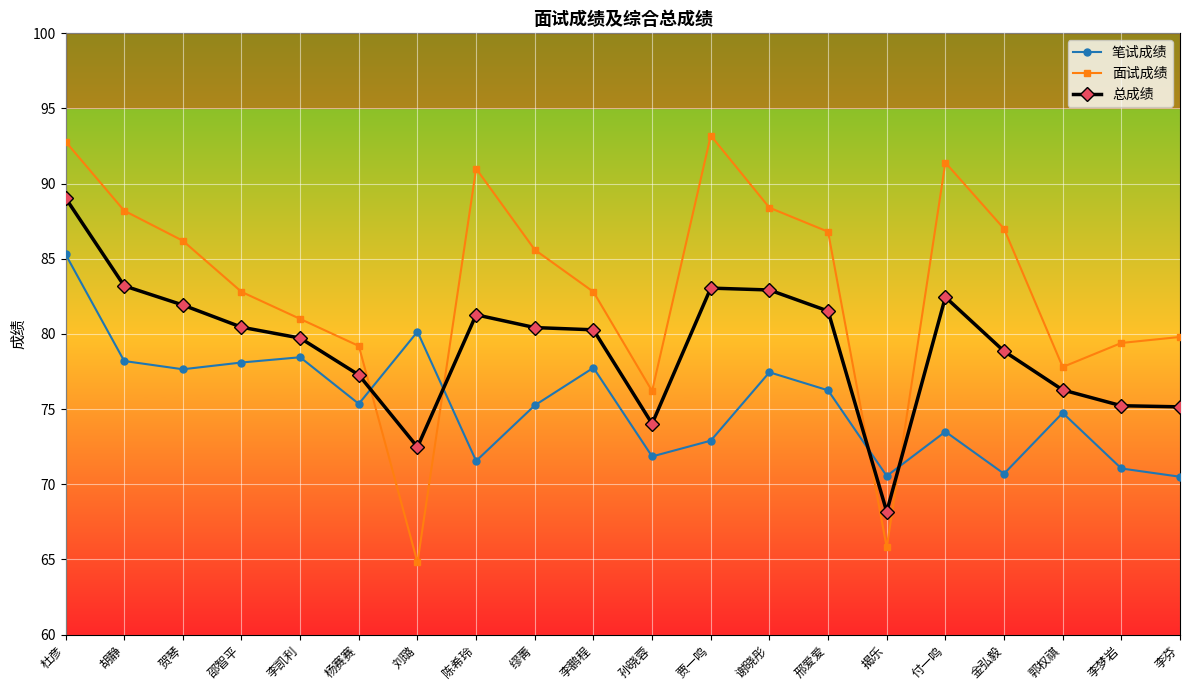

Rank the series by their average value, from lowest to highest.

笔试成绩, 总成绩, 面试成绩